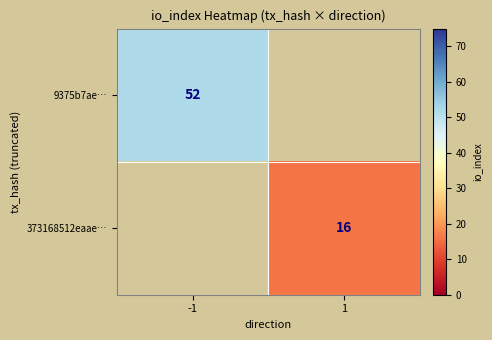

What is the minimum value shown in the chart?

16.0